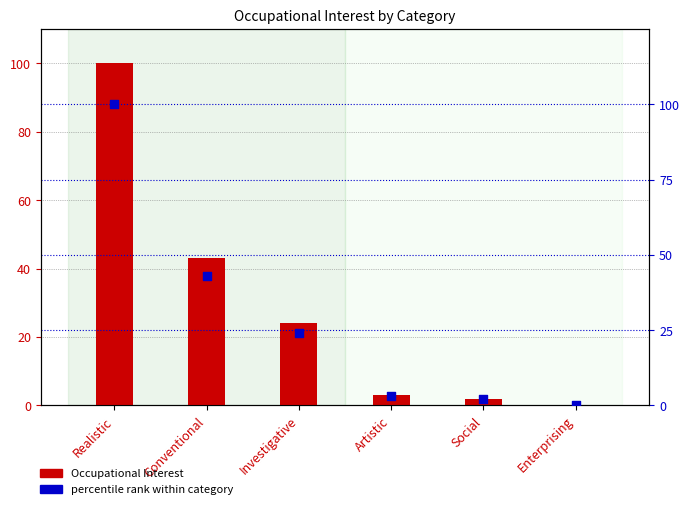

At which category is the sum across all series the highest?

Realistic